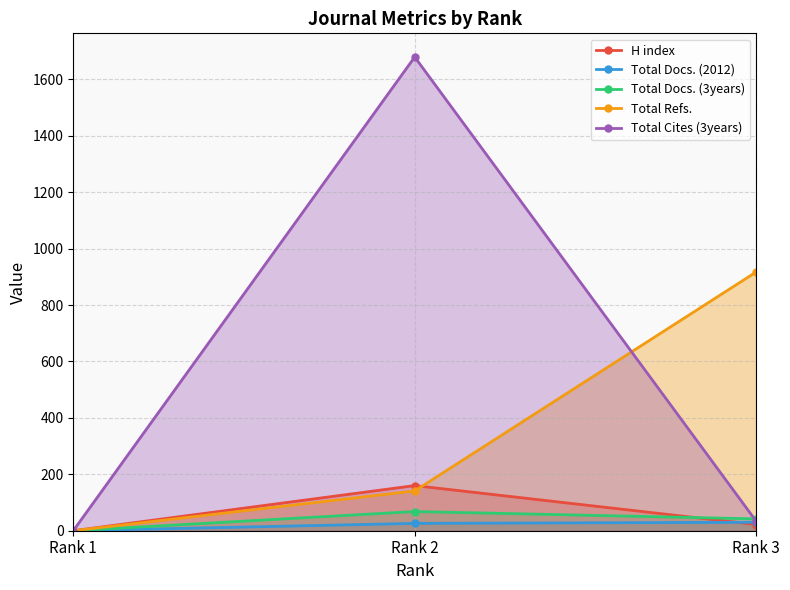

How many data points in Total Docs. (3years) are above 42?

1